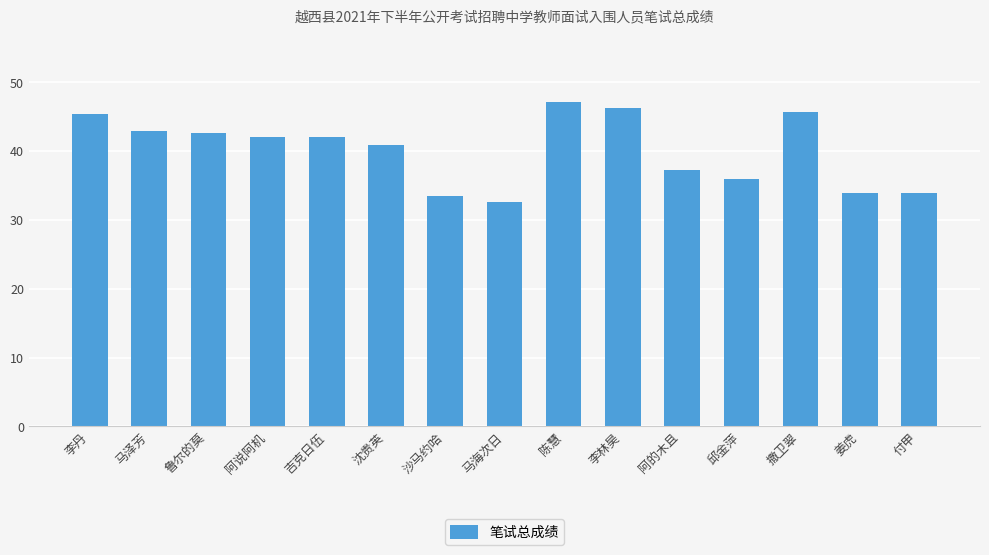

How many data points are less than 42?

7